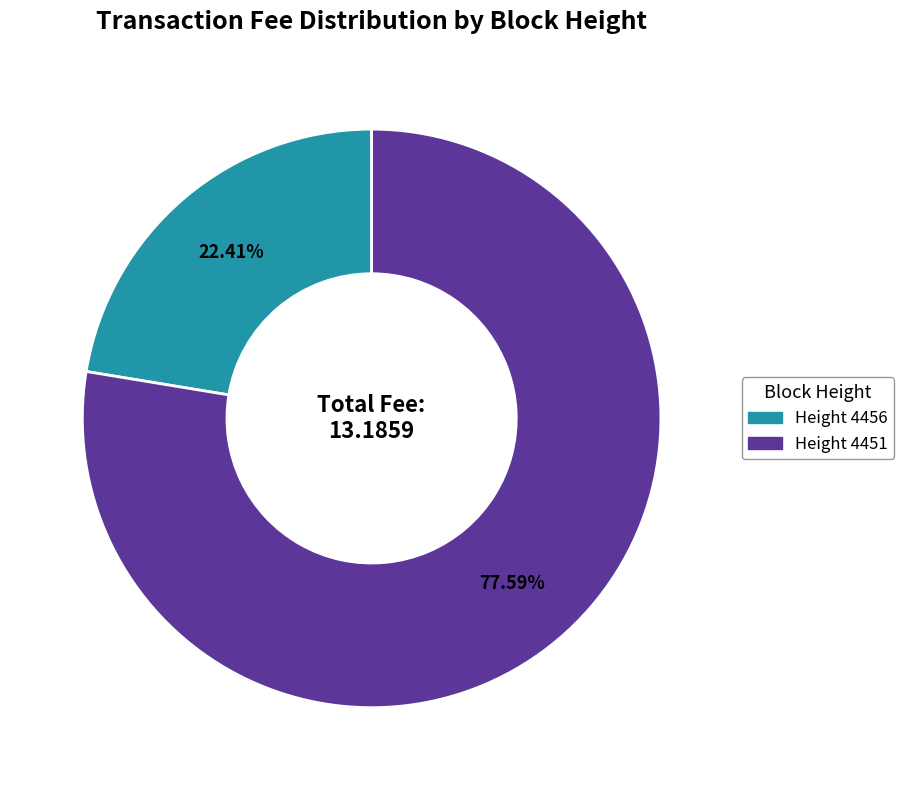

Combined, do Height 4451 and Height 4456 account for over 50%?

Yes